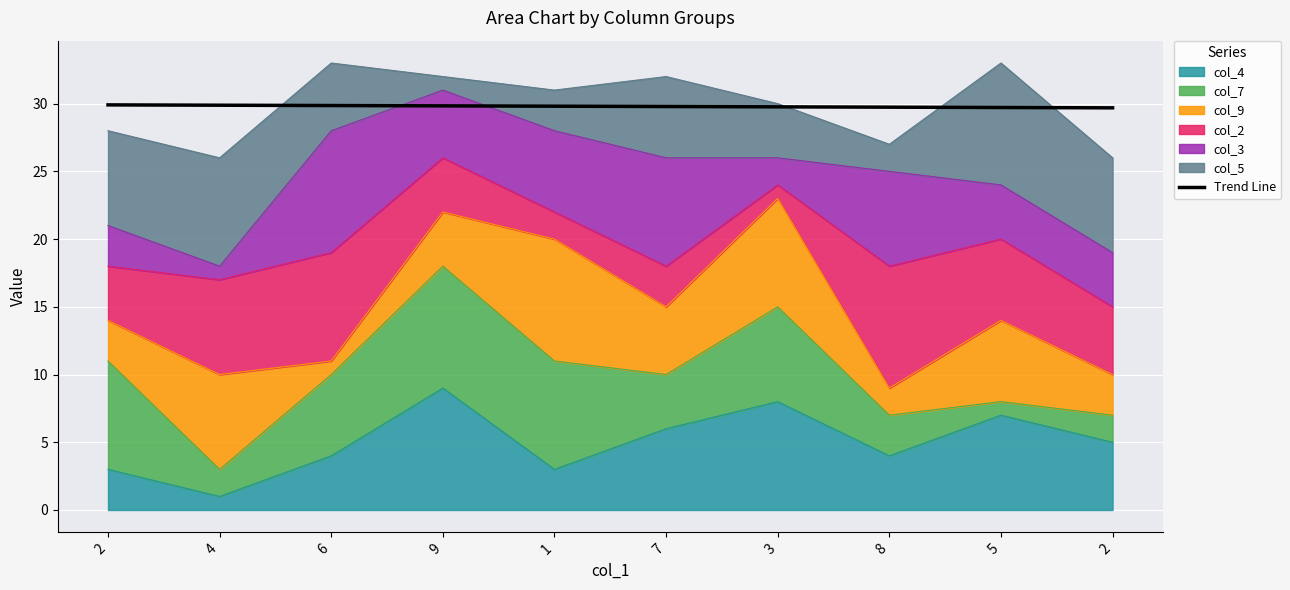

Count the number of categories in the chart.

10